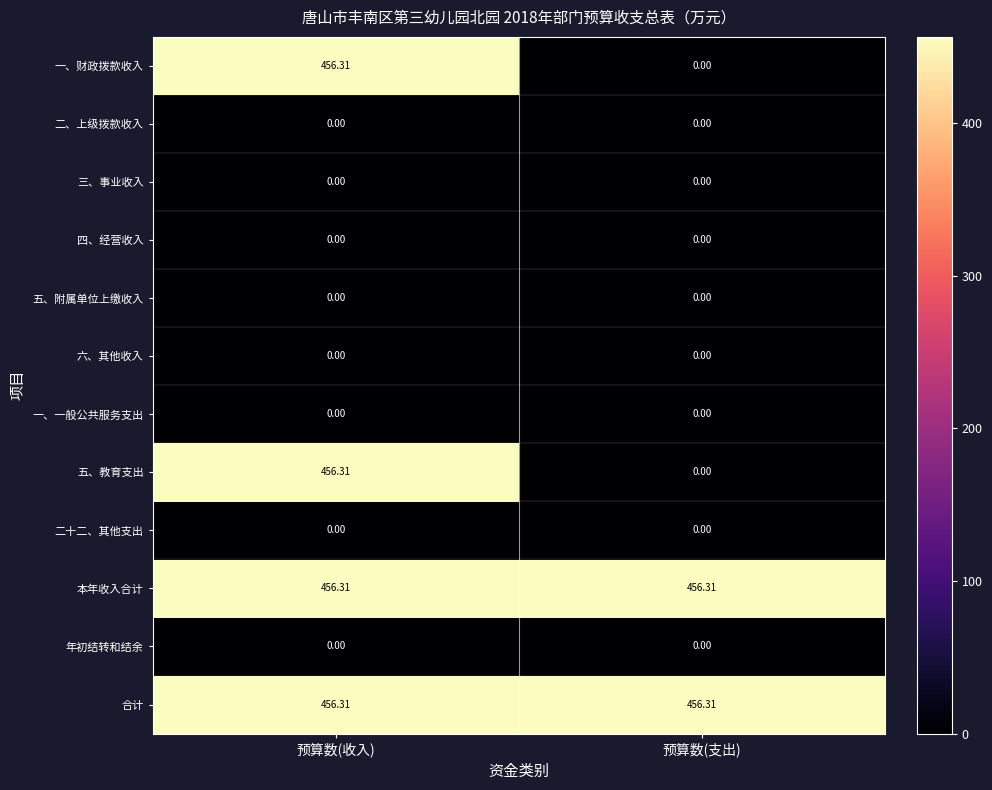

Is the value of 五、教育支出 at 预算数(收入) greater than the value of 二十二、其他支出 at 预算数(支出)?

Yes